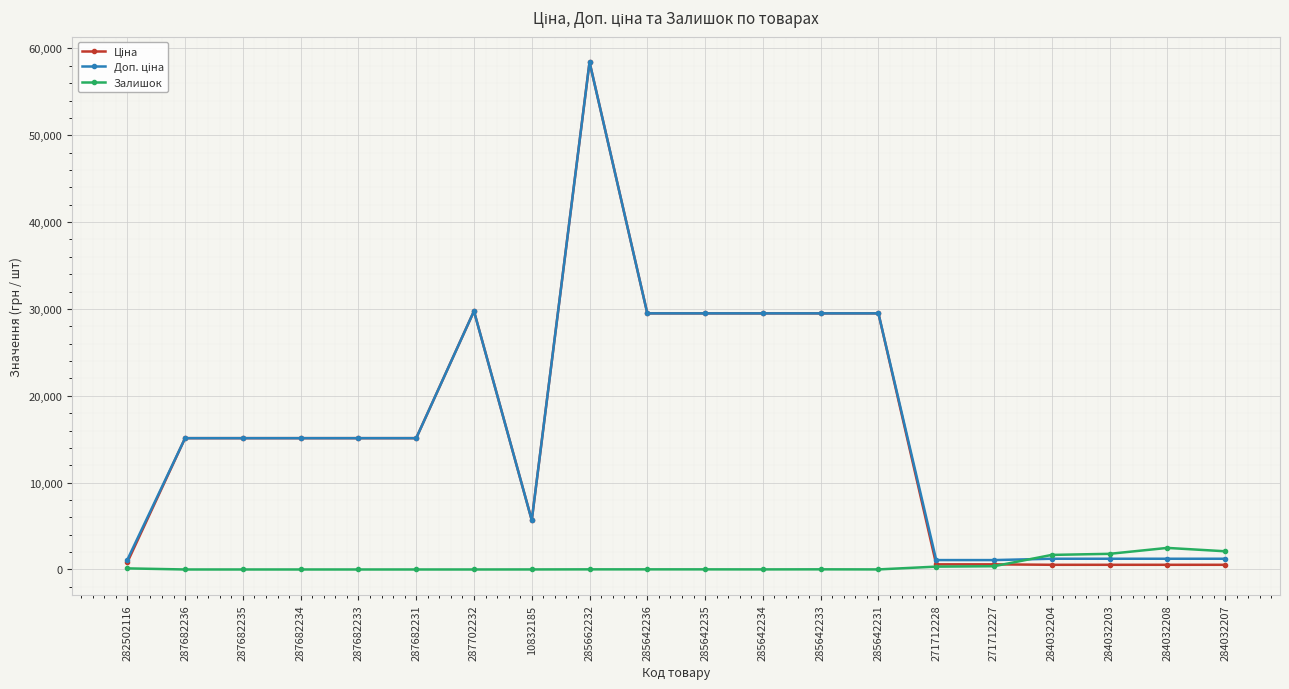

Is it true that Залишок equals 13.0 at 285642235?

True